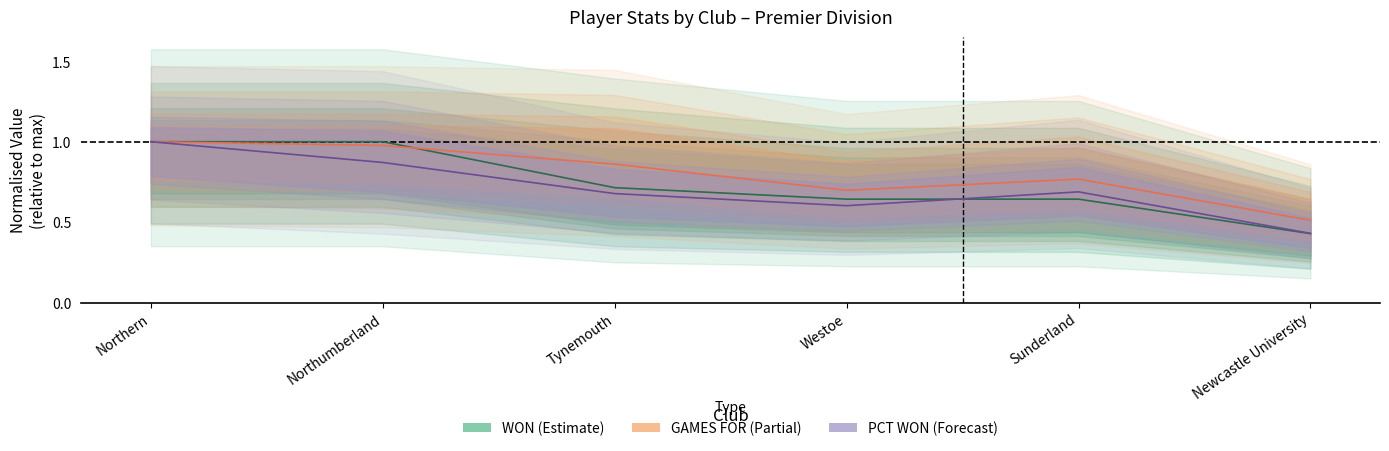

At which category is the sum across all series the highest?

Northern